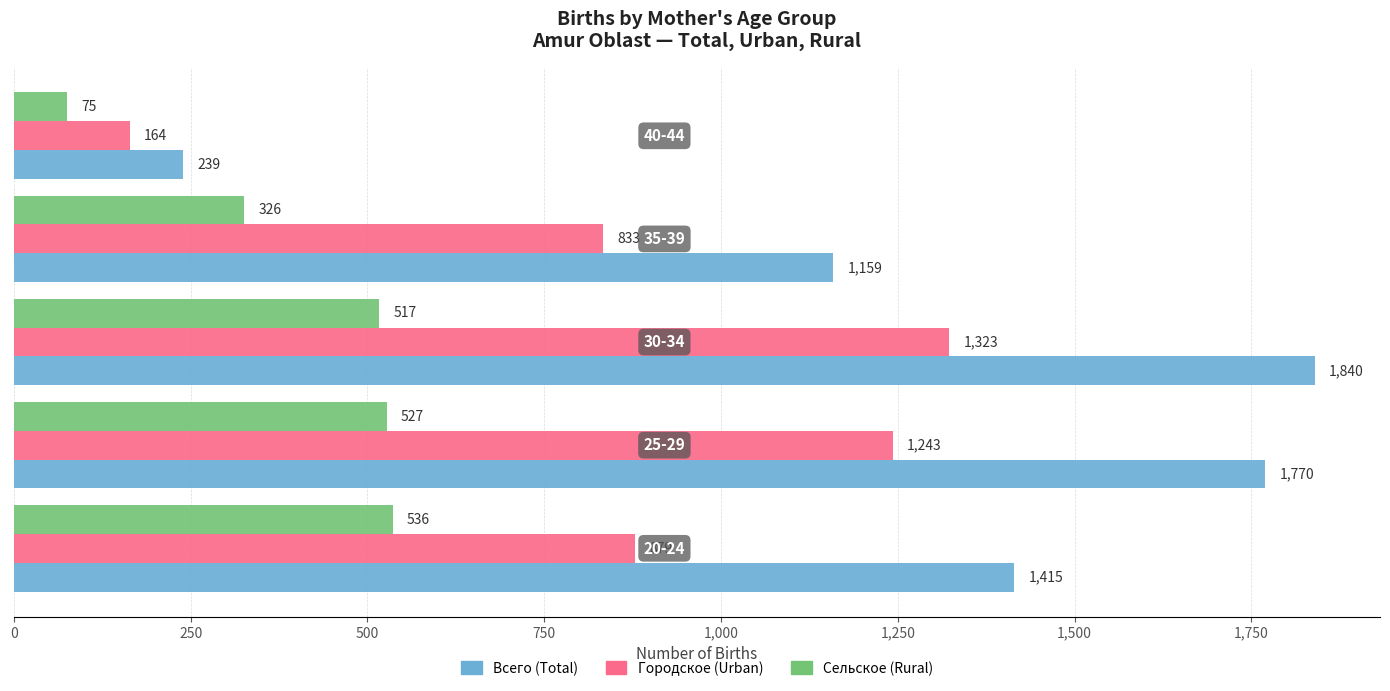

Rank the series by their average value, from highest to lowest.

Всего (Total), Городское (Urban), Сельское (Rural)